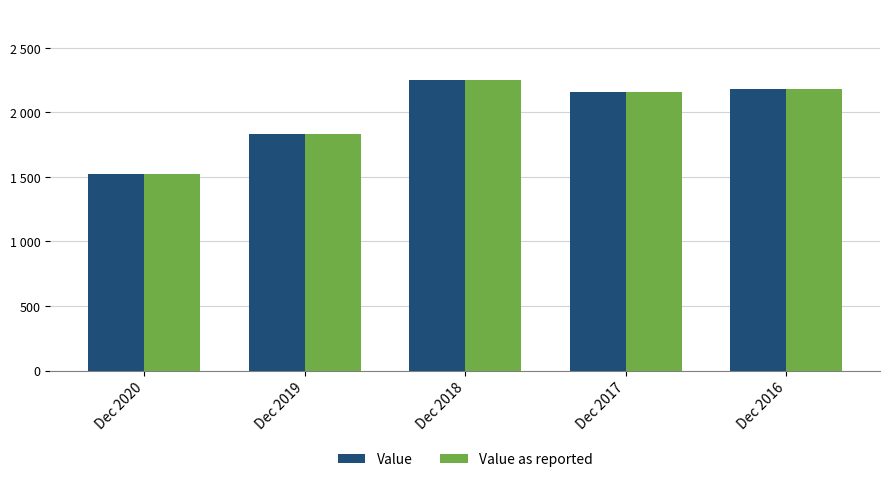

What is the highest value of the Value as reported series?

2249